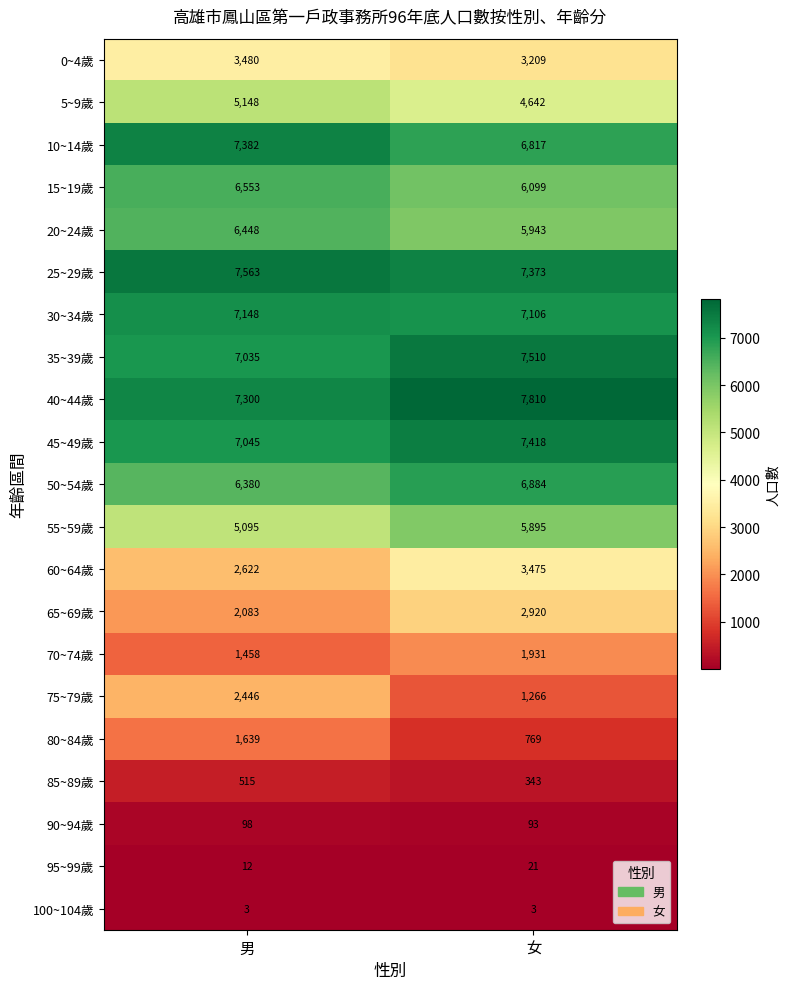

List the series in order of their peak value, lowest first.

100~104歲, 95~99歲, 90~94歲, 85~89歲, 80~84歲, 70~74歲, 75~79歲, 65~69歲, 60~64歲, 0~4歲, 5~9歲, 55~59歲, 20~24歲, 15~19歲, 50~54歲, 30~34歲, 10~14歲, 45~49歲, 35~39歲, 25~29歲, 40~44歲